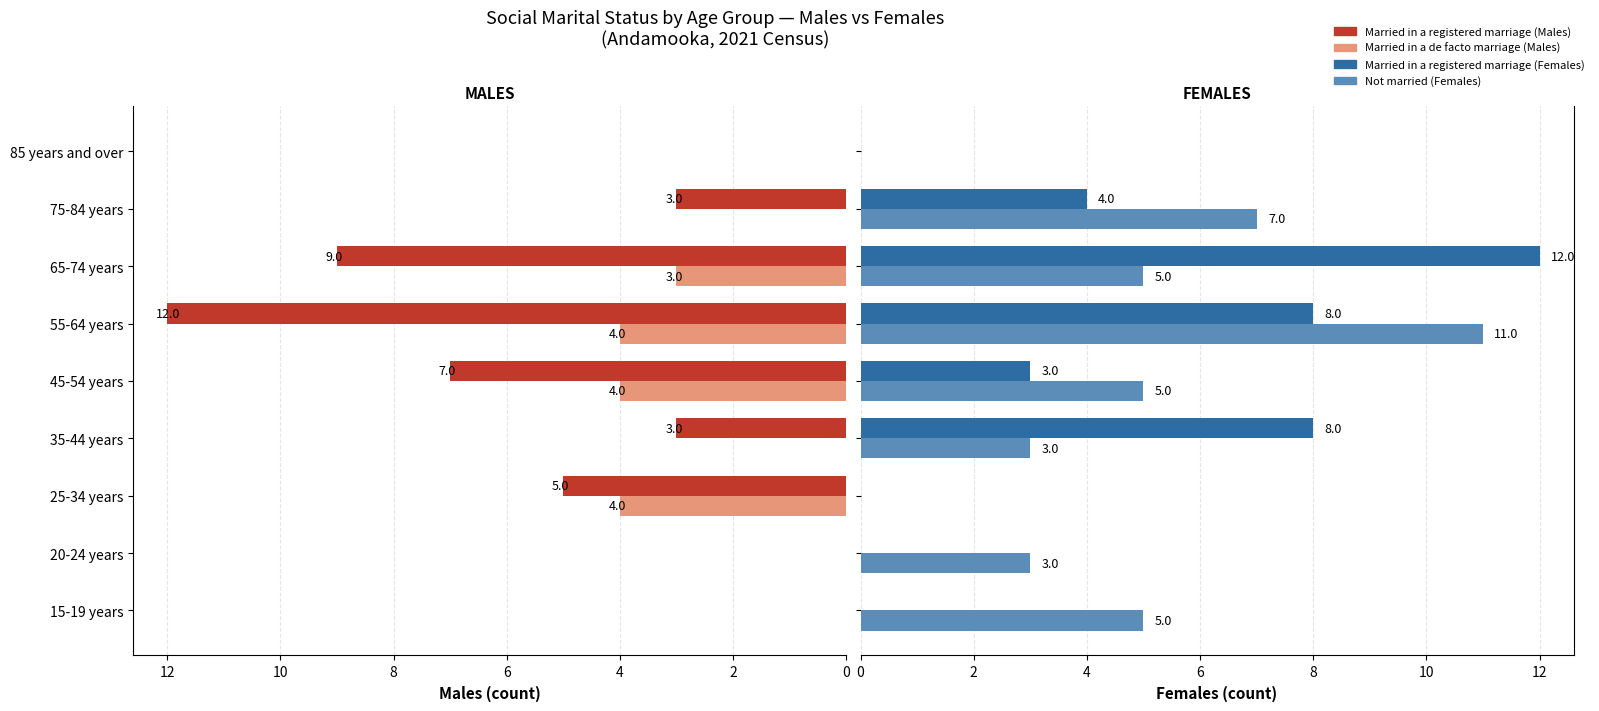

Which has a higher value, 35-44 years or 45-54 years?

45-54 years